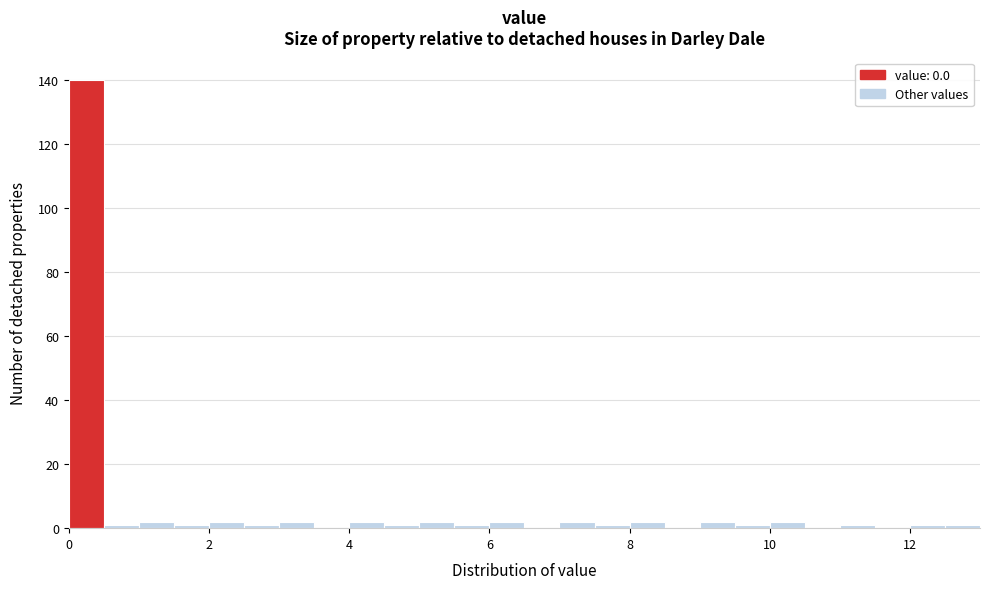

Read against the x-axis, roughly where is the centre of the tallest bar?

0.2